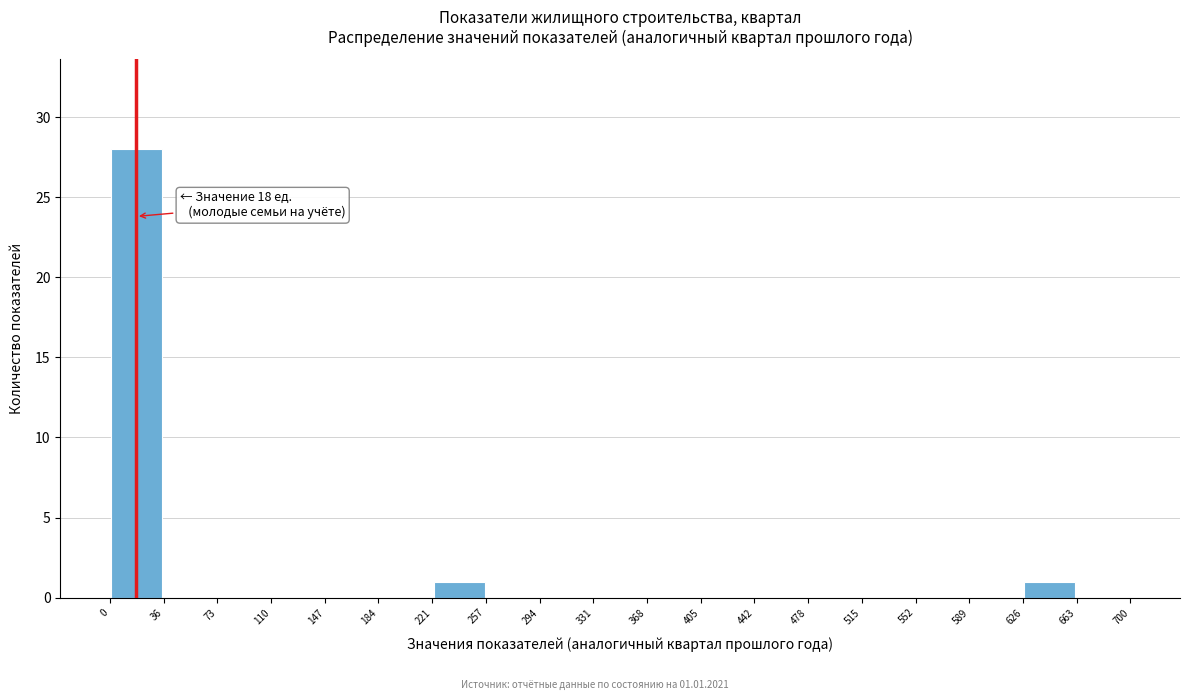

Which range on the x-axis has the tallest bar?

0 to 36